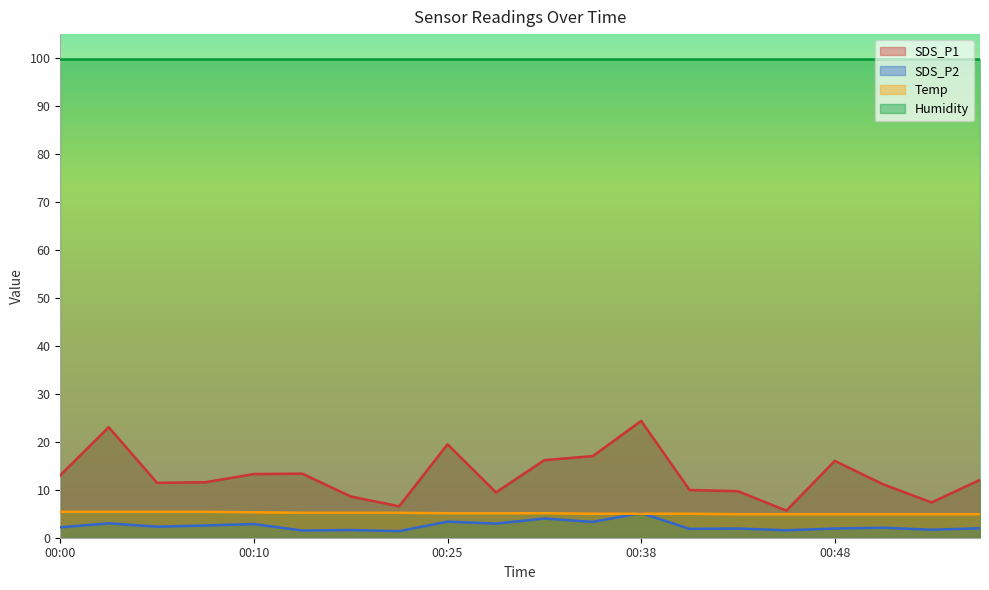

Is it true that SDS_P1 equals 9.9 at 00:41?

True